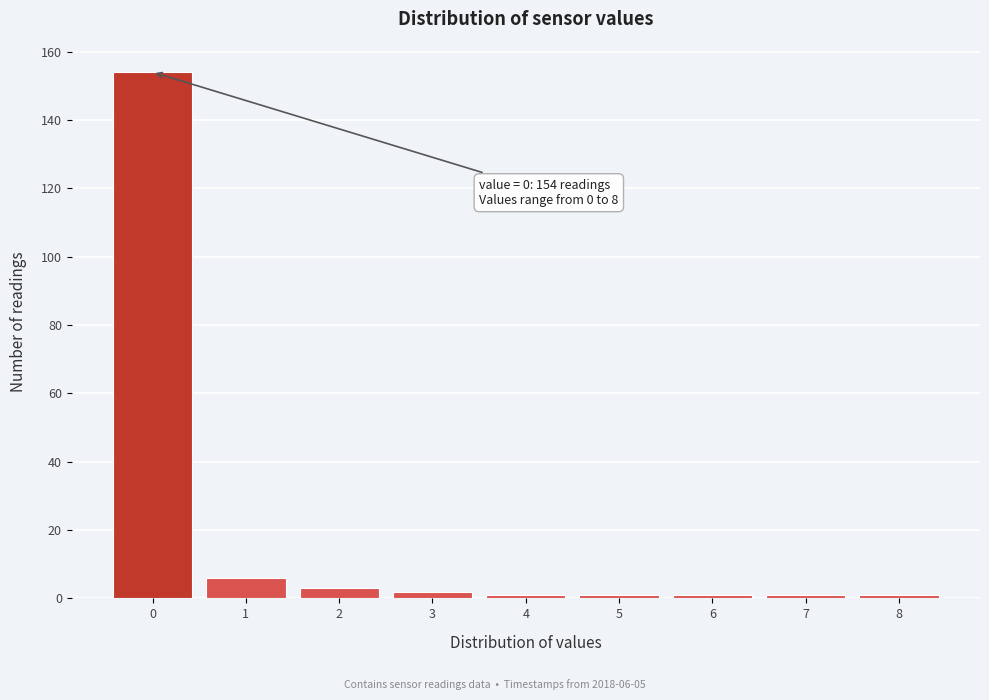

Over which range of the x-axis is the bar tallest?

-0.5 to 0.5